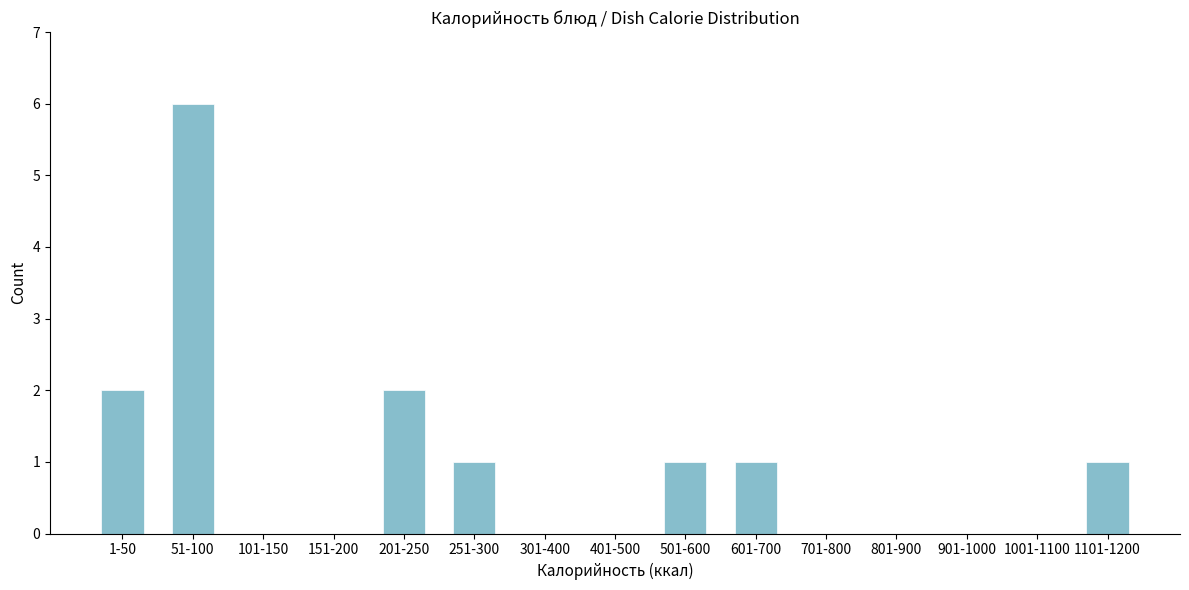

Reading left to right, what are all the values shown in this chart?

1-50=2	51-100=6	101-150=0	151-200=0	201-250=2	251-300=1	301-400=0	401-500=0	501-600=1	601-700=1	701-800=0	801-900=0	901-1000=0	1001-1100=0	1101-1200=1